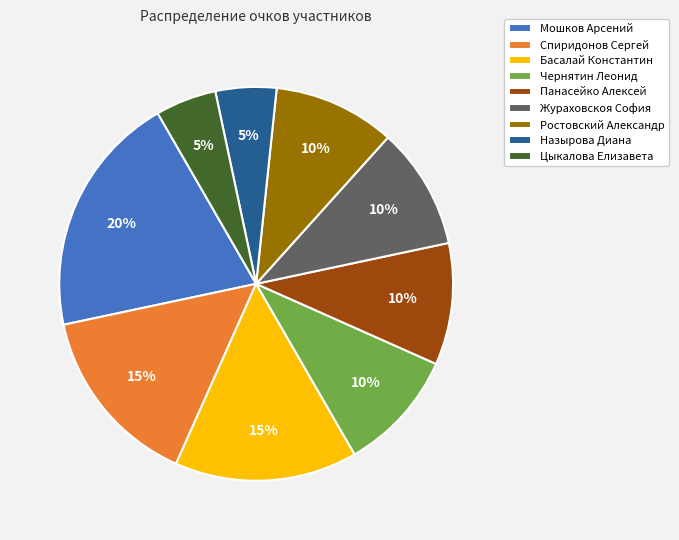

To the nearest percent, what is the difference between the Спиридонов Сергей and Жураховскоя София slice percentages?

5%